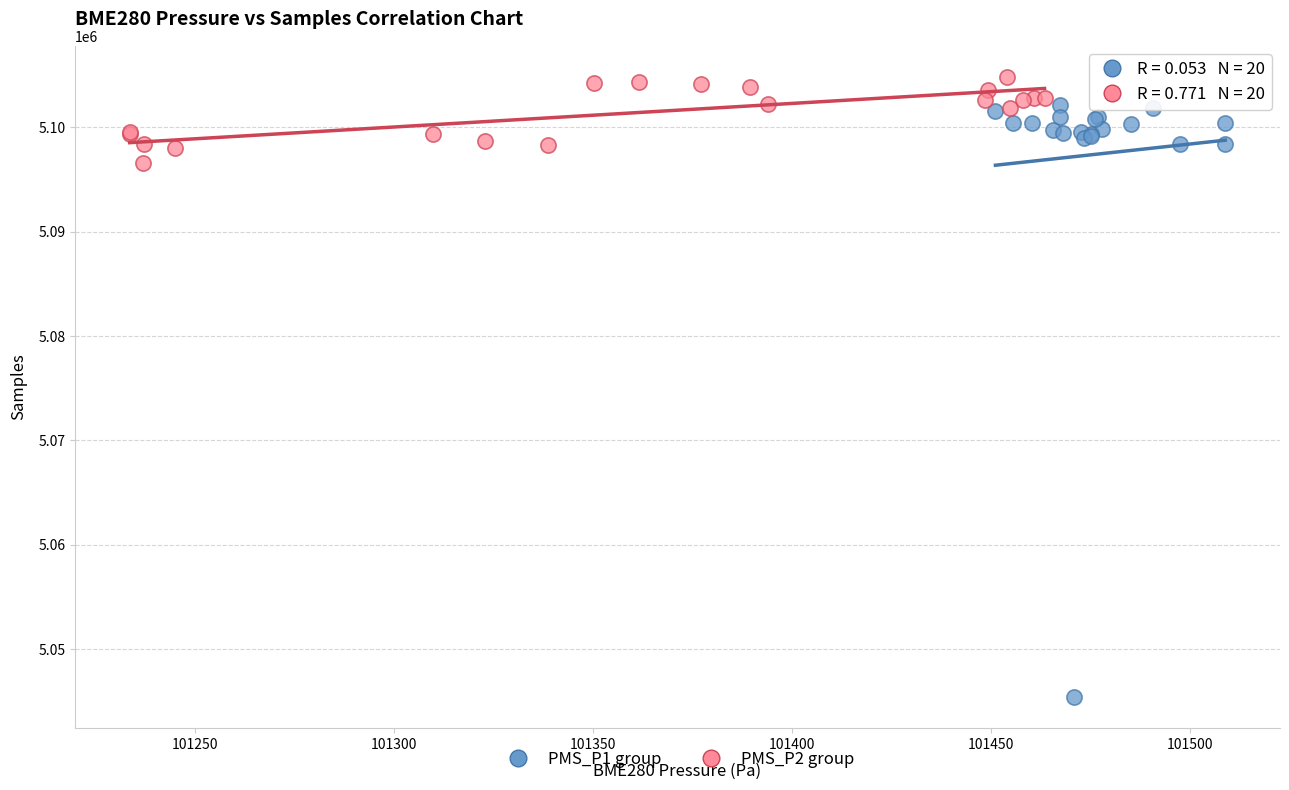

Which series contains the highest Y value?

PMS_P2 group